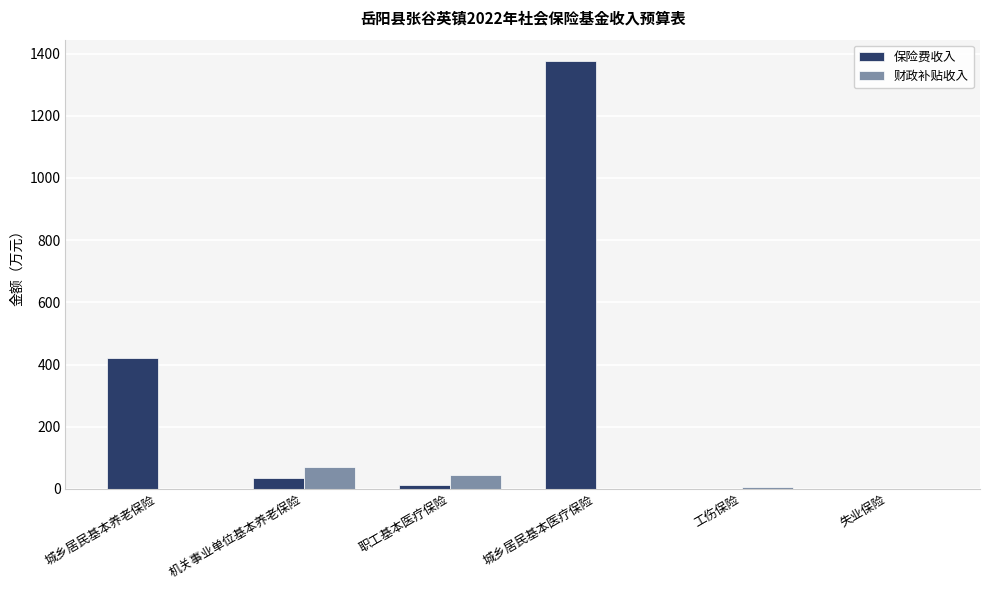

Are the bars horizontal?

No